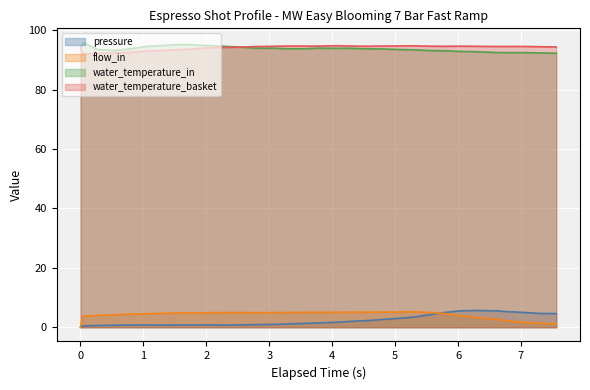

True or false: water_temperature_basket and pressure intersect in this chart.

False